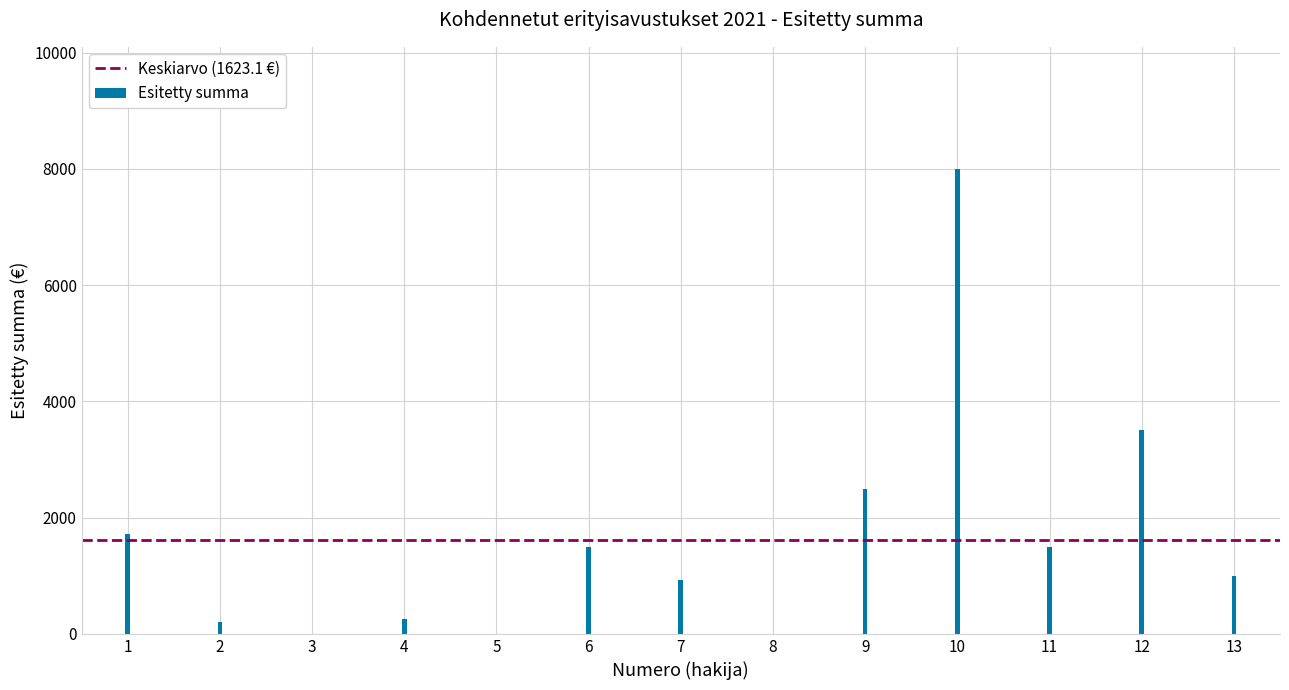

How many distinct data groups are displayed?

1